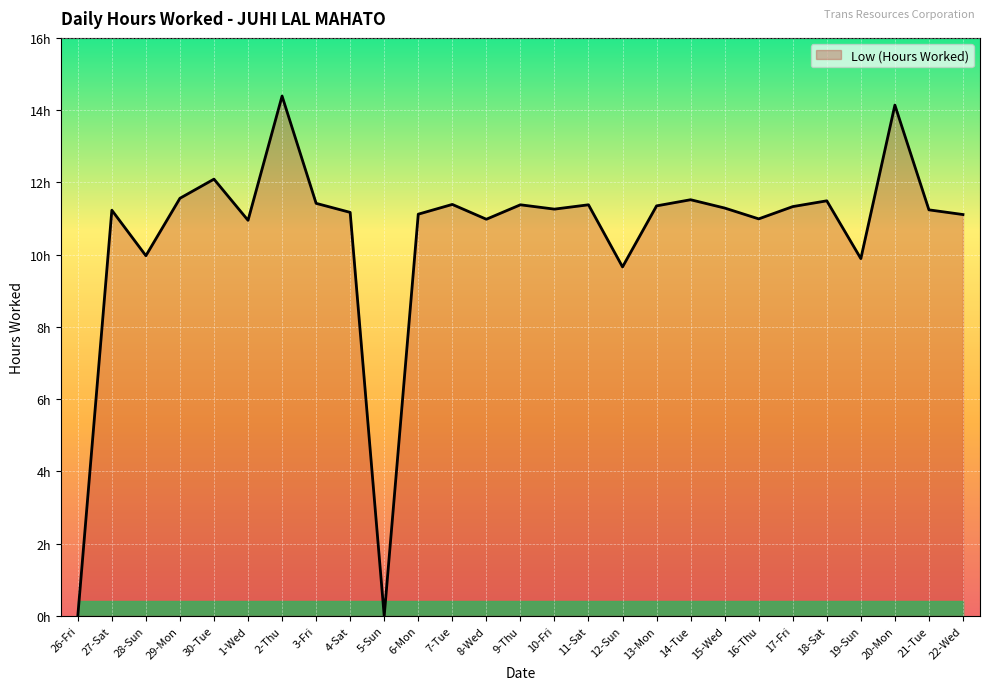

Does the chart display data point markers on the line(s)?

No